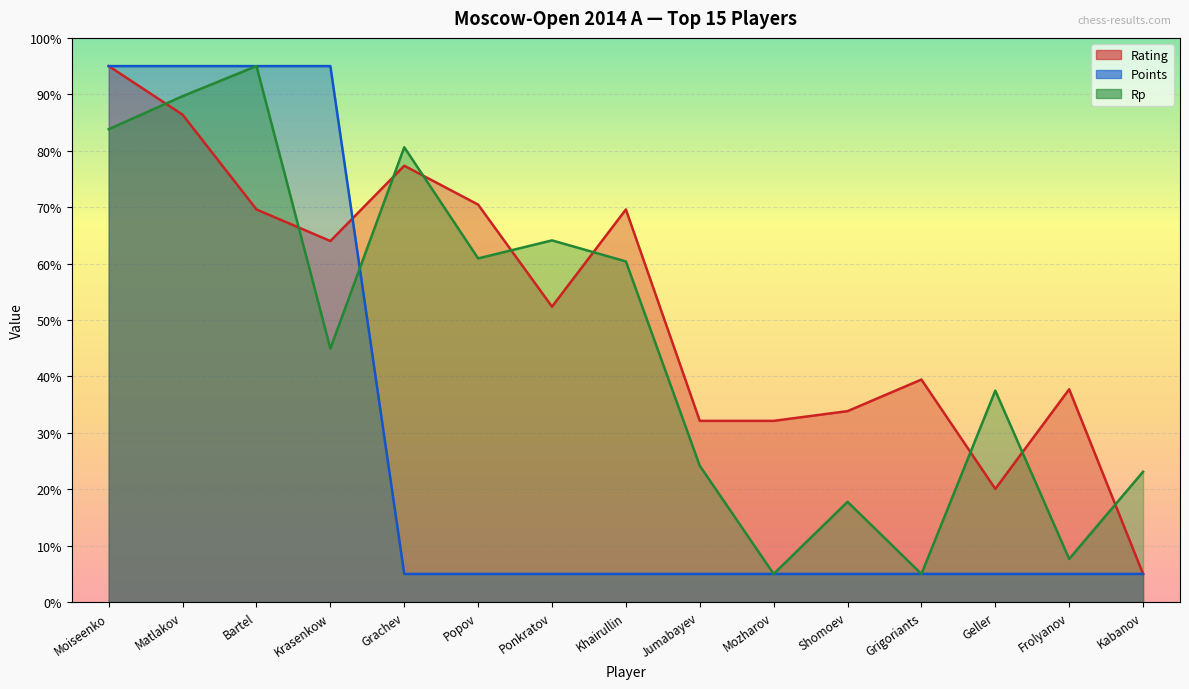

List the labels in order of Points value, largest first.

Moiseenko, Matlakov, Bartel, Krasenkow, Grachev, Popov, Ponkratov, Khairullin, Jumabayev, Mozharov, Shomoev, Grigoriants, Geller, Frolyanov, Kabanov